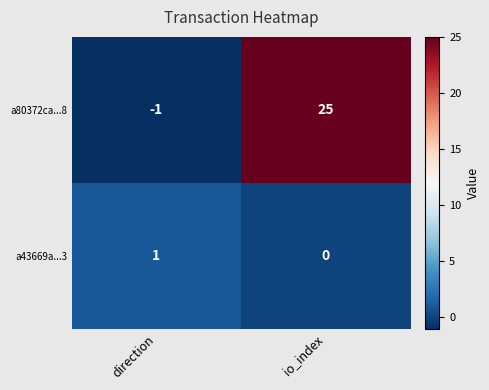

Which series has the largest total across all categories?

a80372ca...8